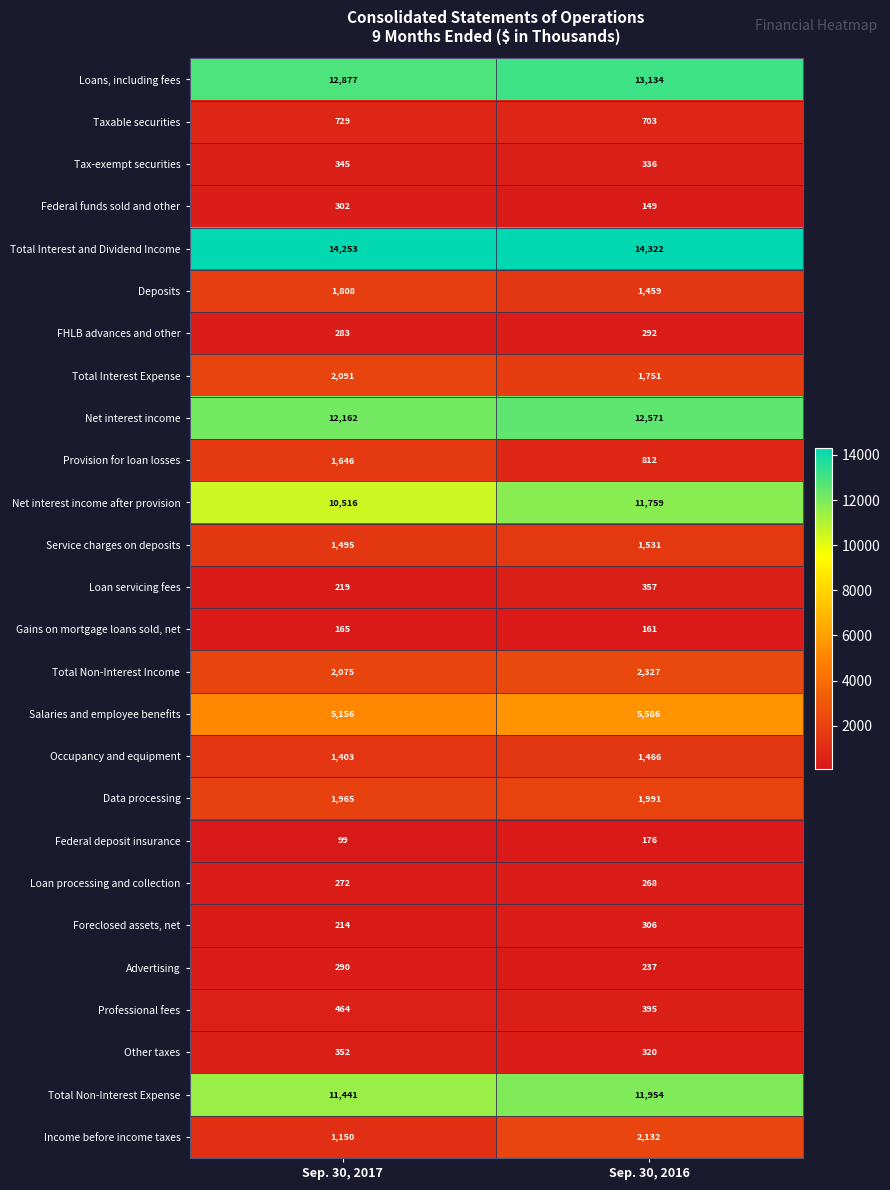

What is the sum of the Foreclosed assets, net values at Sep. 30, 2017 and Sep. 30, 2016?

520